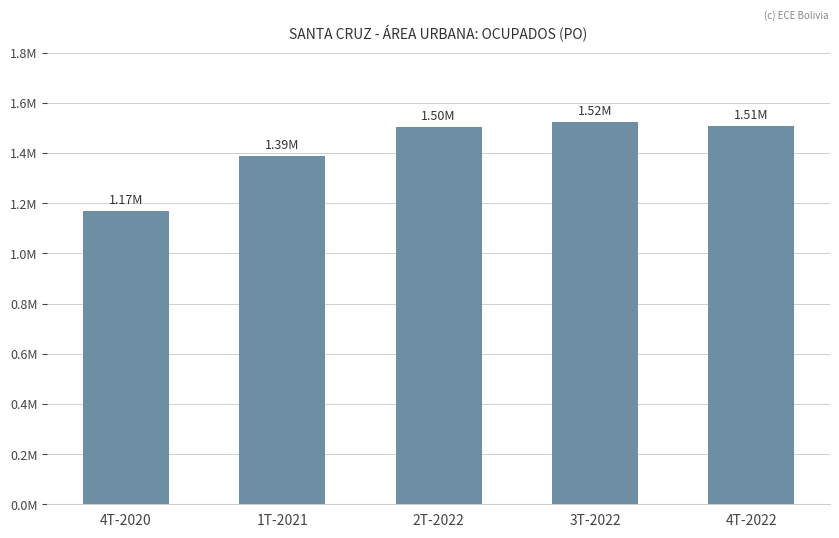

What is the label of the 2nd bar from the left?

1T-2021